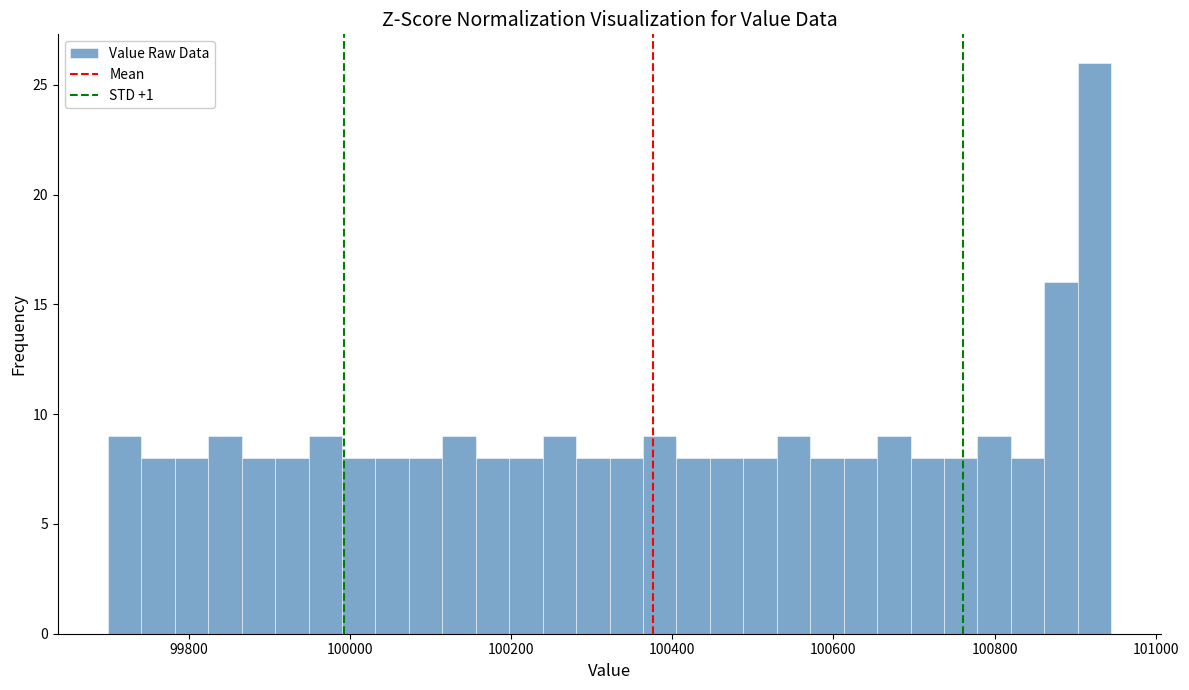

Read against the x-axis, roughly where is the centre of the tallest bar?

100920